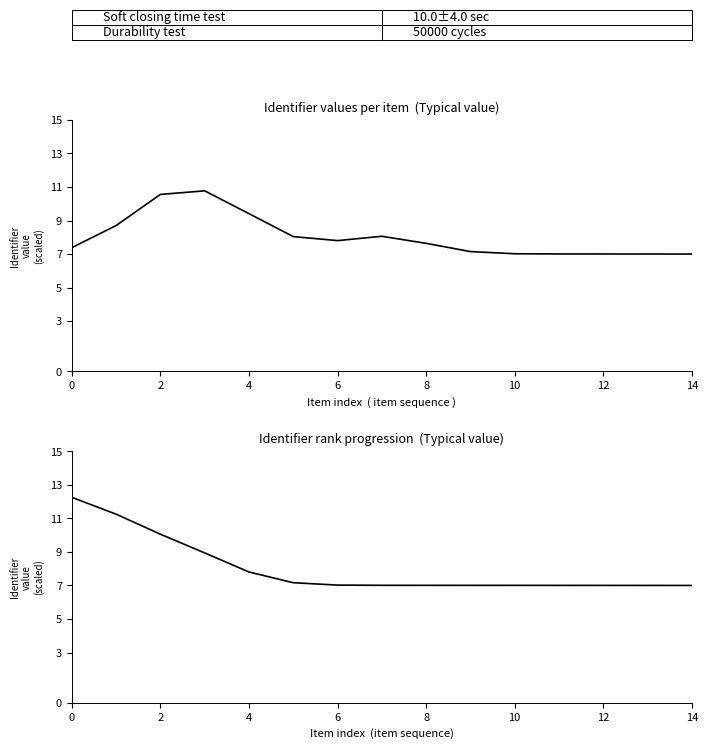

The Identifier series shows 12.4 at 12. True or false?

False